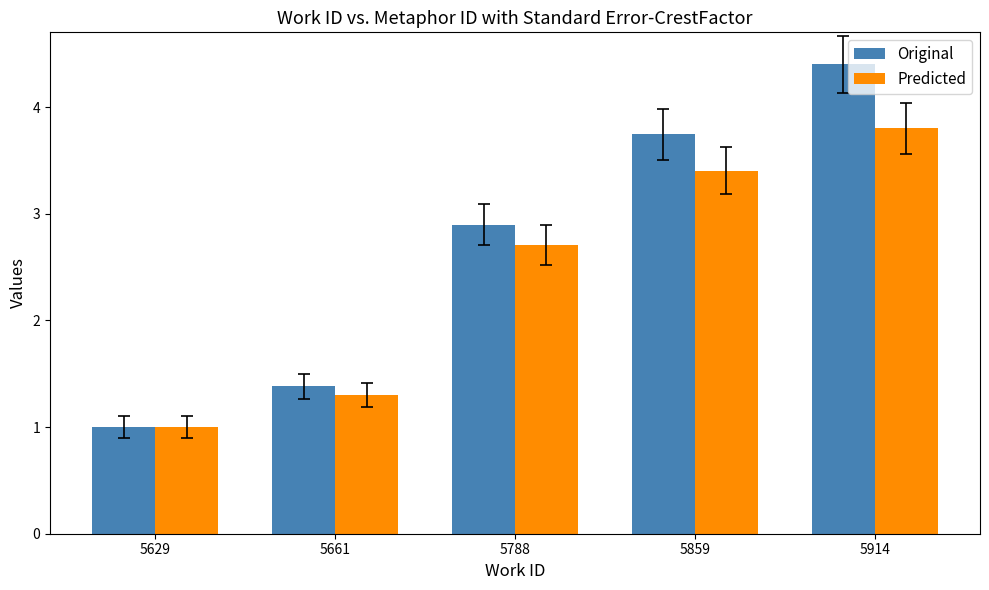

What is the difference between the second highest and second lowest values in the Original series?

2.4